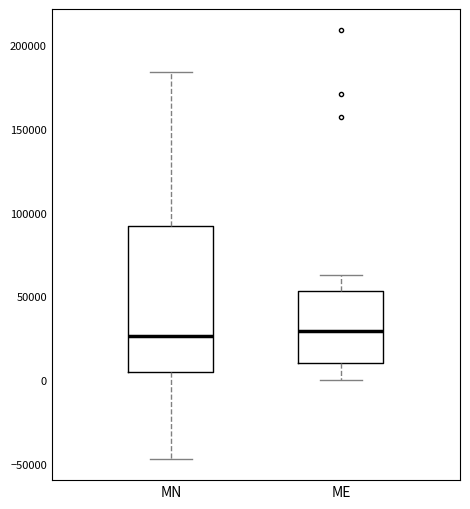

Which box is the tallest, from its lower edge to its upper edge?

MN